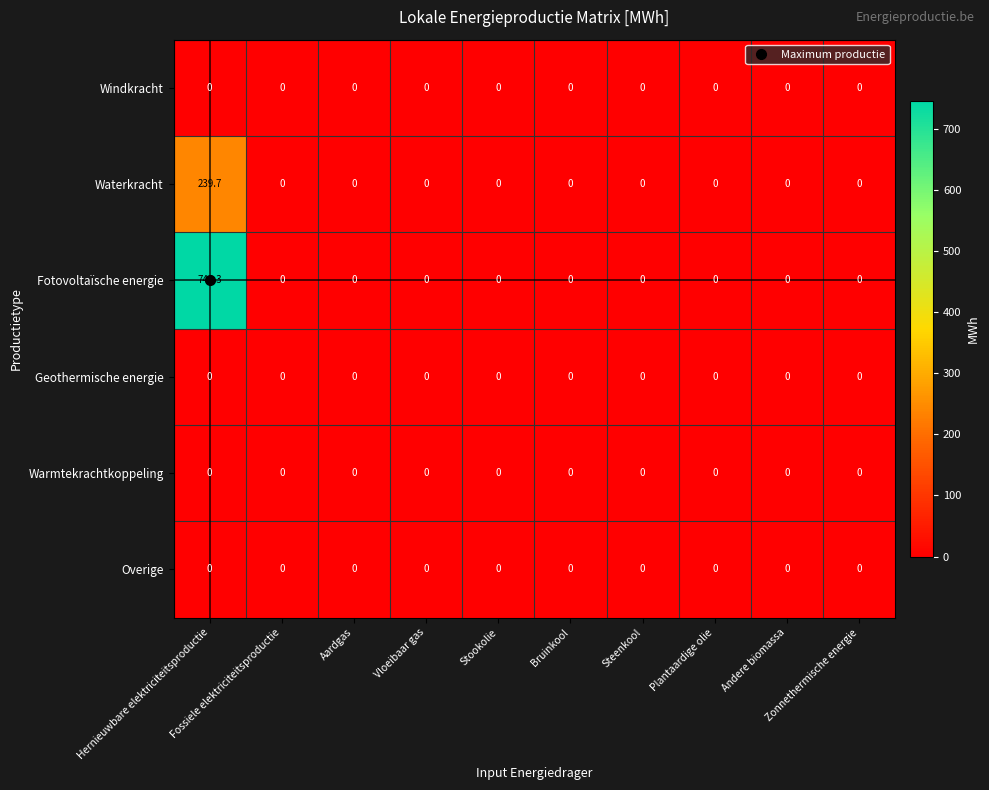

How many distinct data groups are displayed?

6